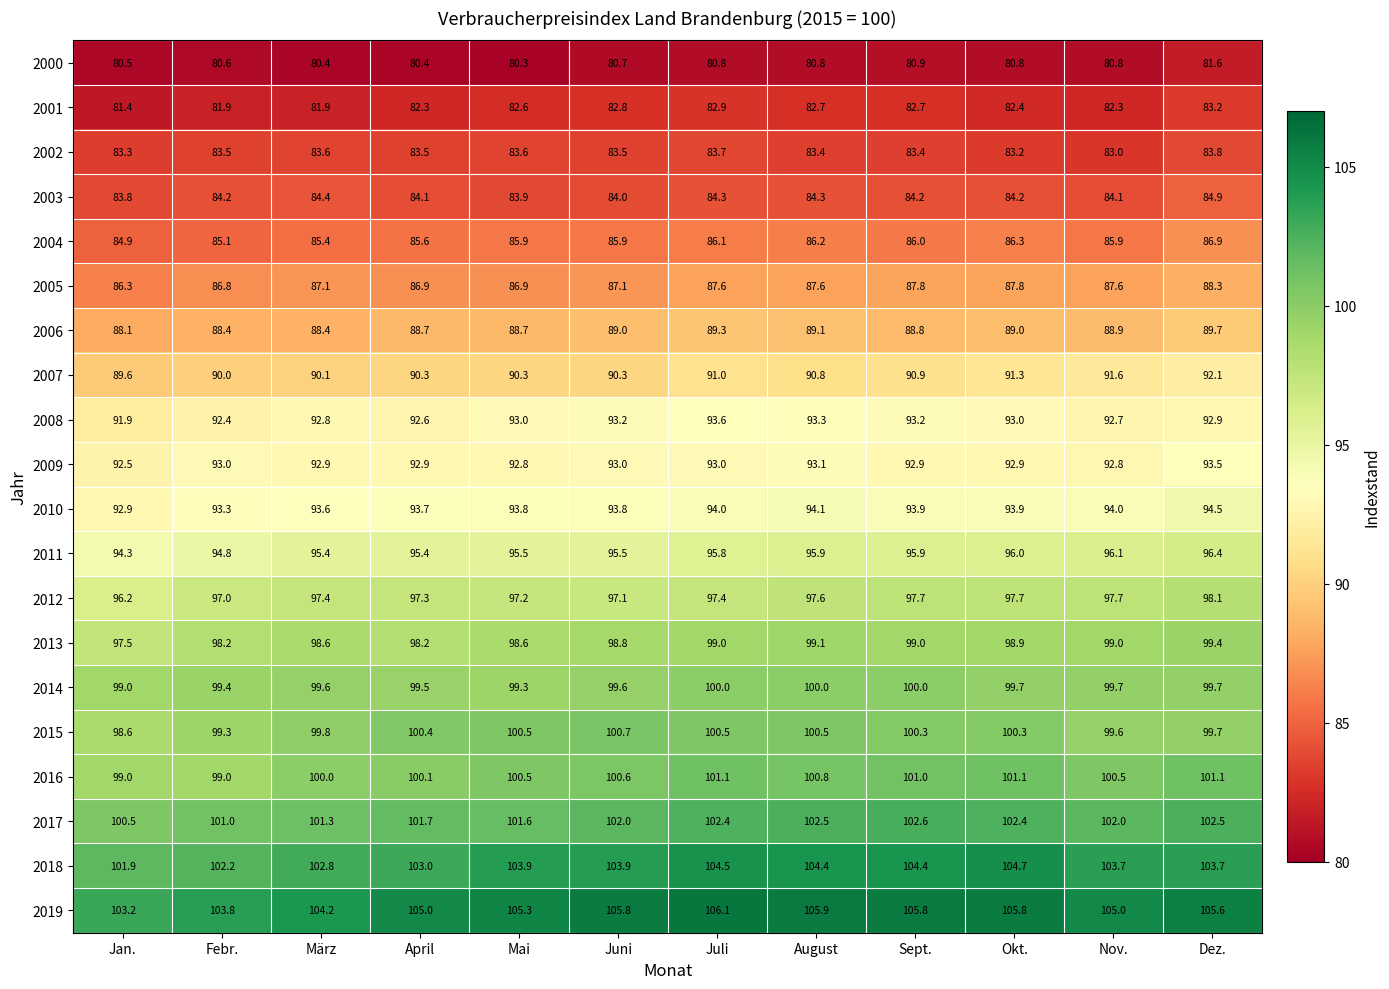

What is the average value of the 2001 series?

82.4